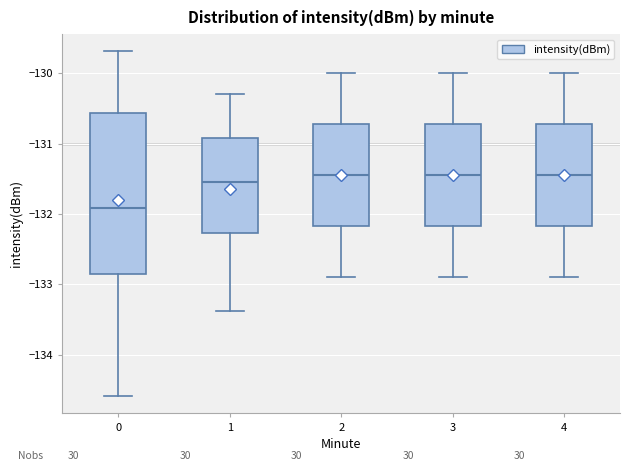

Reading left to right, transcribe this box plot: for each box, give where its median line is, the range the box spans, and where its two whiskers end, as read against the y-axis. The values are not printed on the chart, so give them approximately, as read against the axis.

0: median -131.9, box -132.9 to -130.6, whiskers -134.6 to -129.7
1: median -131.5, box -132.3 to -130.9, whiskers -133.4 to -130.3
2: median -131.4, box -132.2 to -130.7, whiskers -132.9 to -130.0
3: median -131.4, box -132.2 to -130.7, whiskers -132.9 to -130.0
4: median -131.4, box -132.2 to -130.7, whiskers -132.9 to -130.0